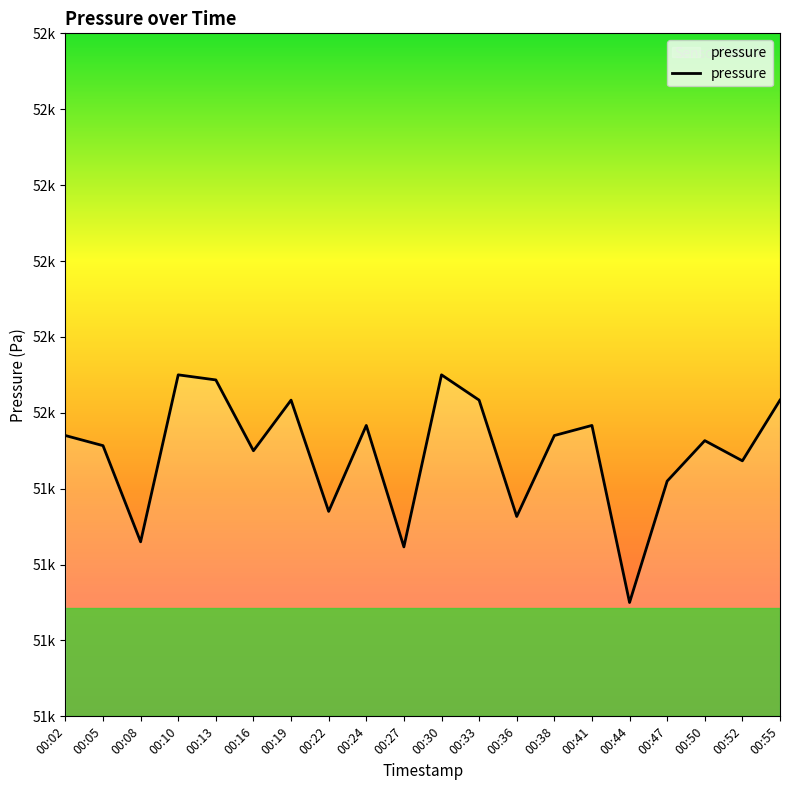

Reading left to right, list all the values displayed in this chart.

00:02=51507.0	00:05=51503.1	00:08=51465.9	00:10=51530.4	00:13=51528.5	00:16=51501.1	00:19=51520.7	00:22=51477.6	00:24=51510.9	00:27=51463.9	00:30=51530.4	00:33=51520.7	00:36=51475.7	00:38=51507.0	00:41=51510.9	00:44=51442.4	00:47=51489.3	00:50=51505.0	00:52=51497.2	00:55=51520.7